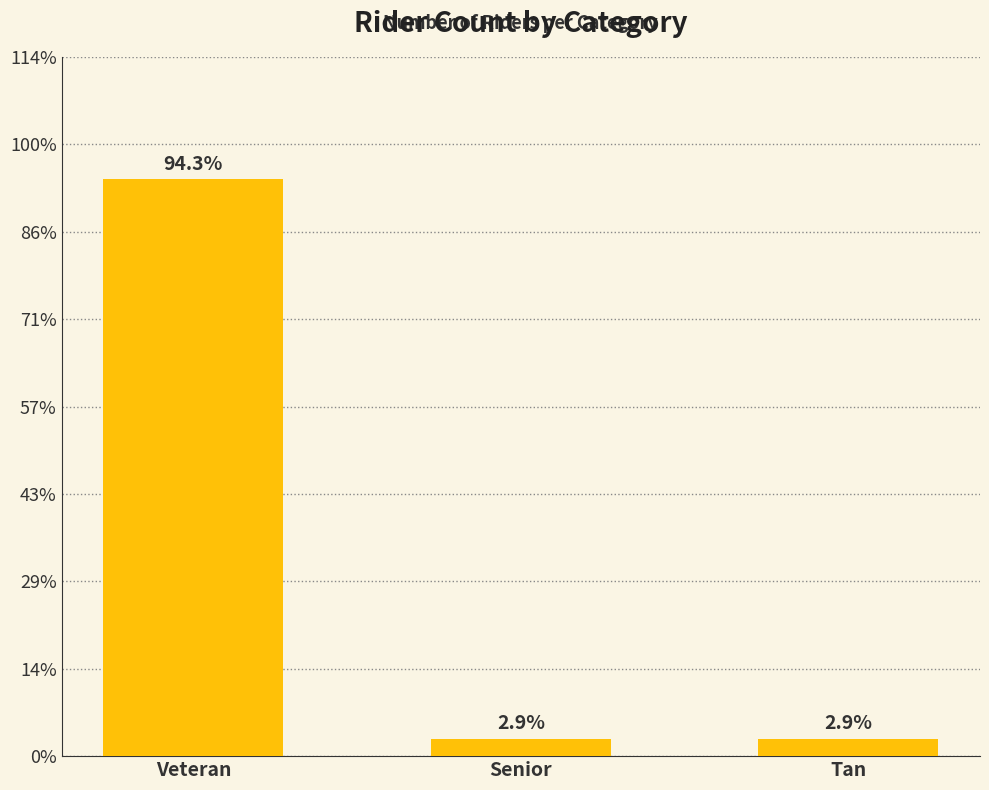

Are the bars horizontal?

No